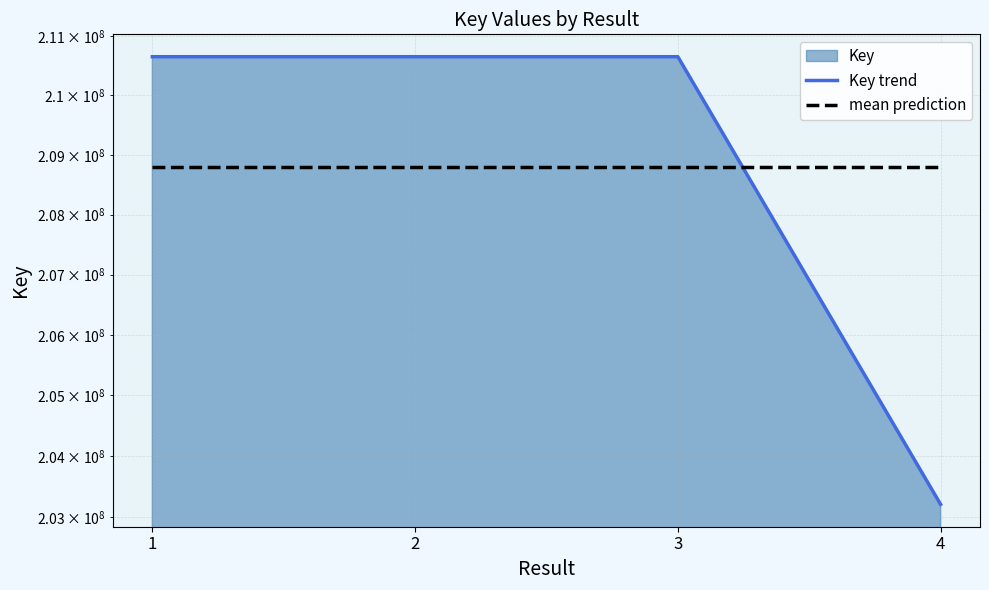

Which series ends up on top after the final intersection of Key trend and mean prediction?

mean prediction